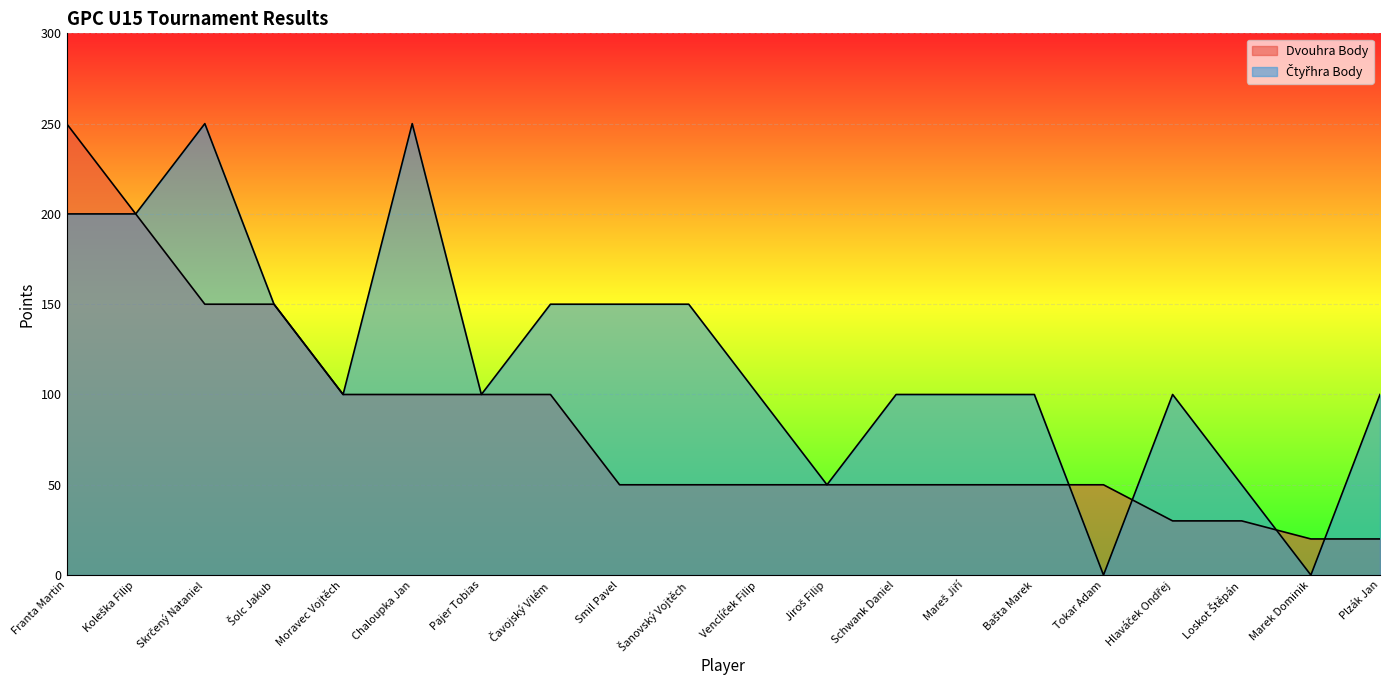

List the series in order of their overall mean, highest first.

Čtyřhra Body, Dvouhra Body